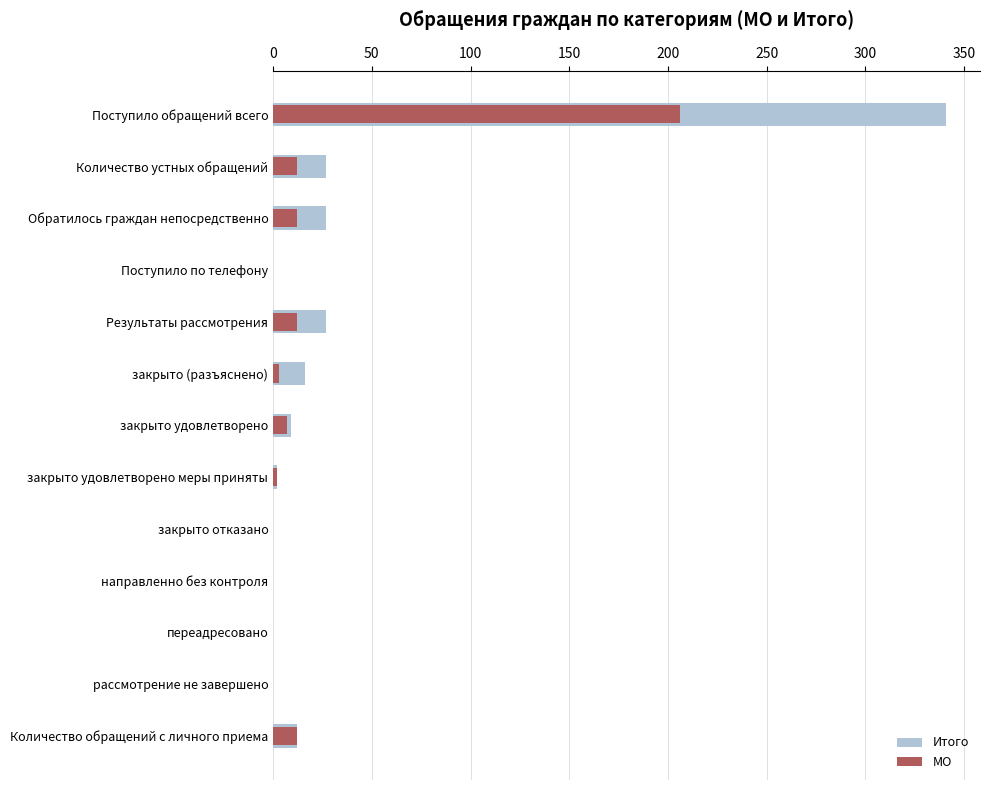

Reading left to right, extract all data points from this chart.

Итого: 341	27	27	0	27	16	9	2	0	0	0	0	12
МО: 206	12	12	0	12	3	7	2	0	0	0	0	12